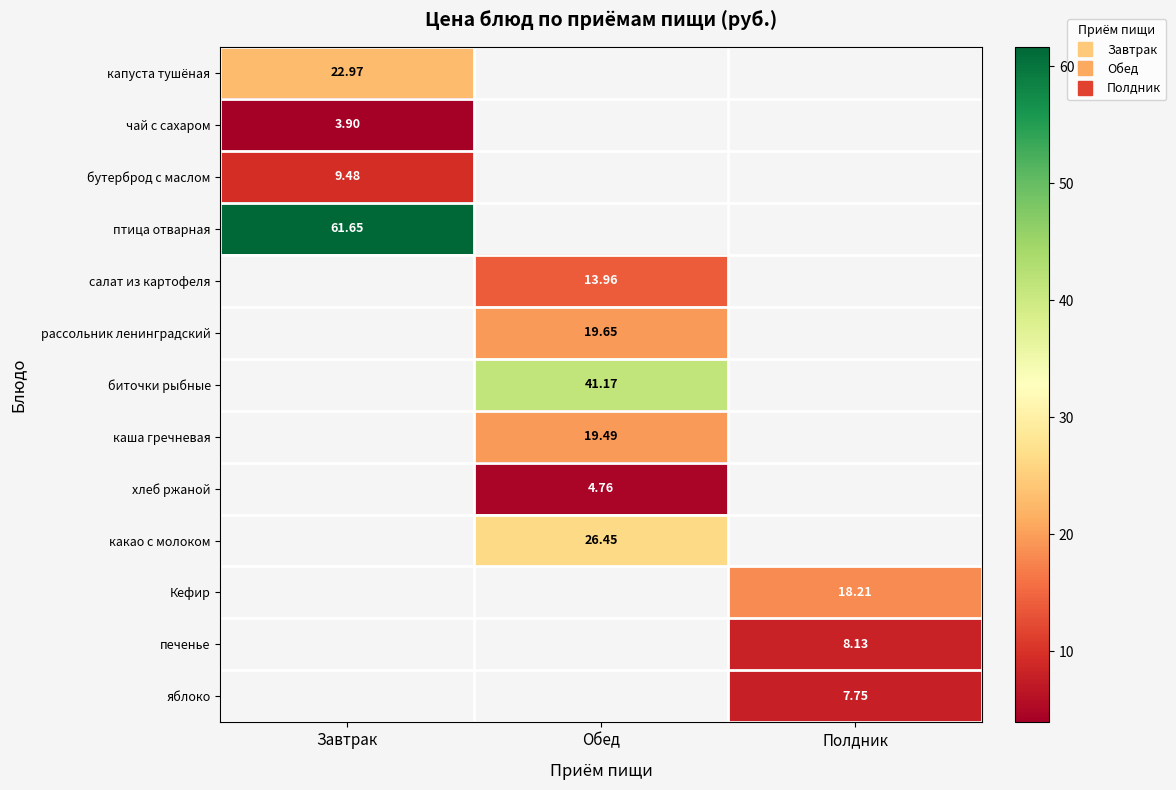

Between Полдник and Завтрак, which is larger?

Завтрак